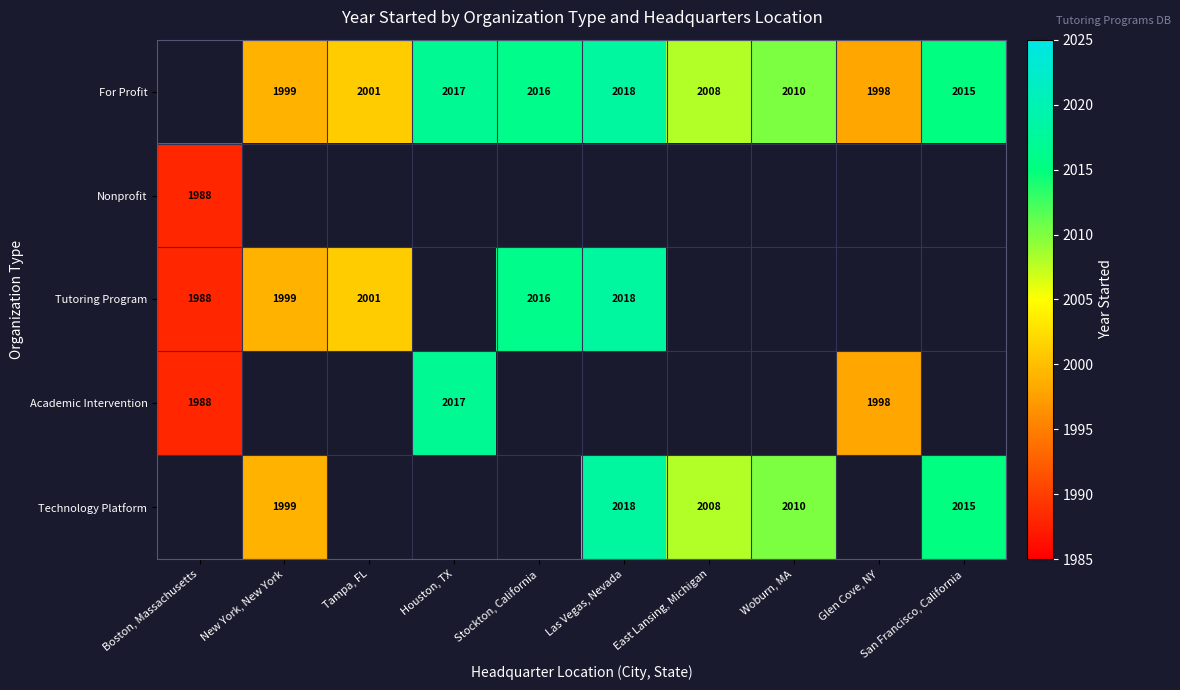

True or false: Academic Intervention has a value of 1130 at Boston, Massachusetts.

False